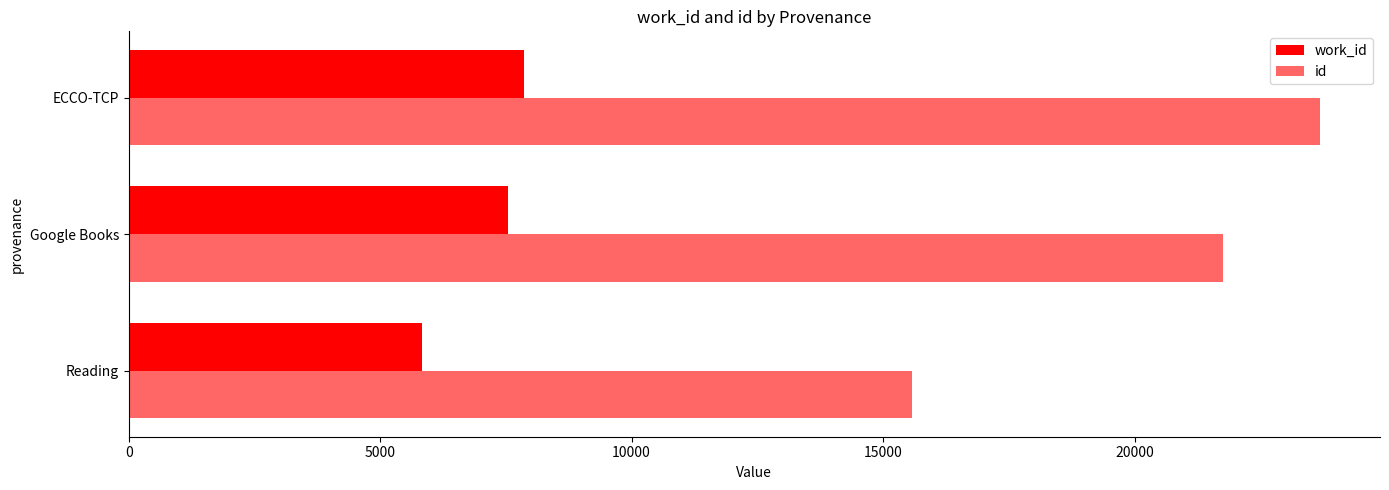

How many distinct data groups are displayed?

2